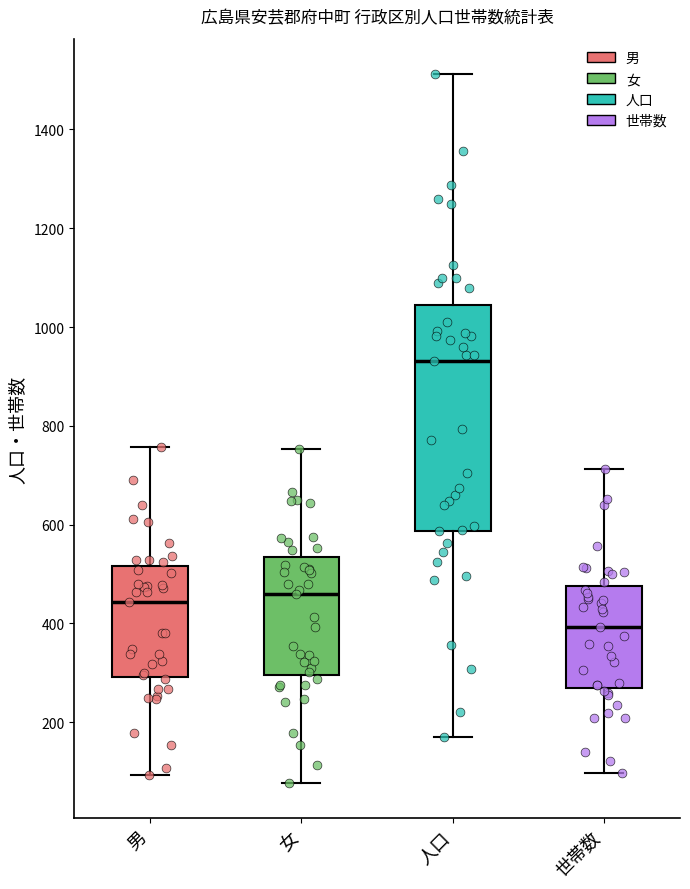

Which box has the lowest median line?

世帯数